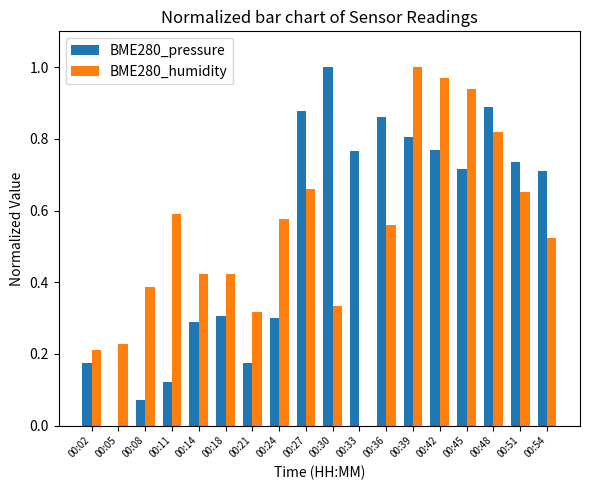

Does the chart contain stacked bars?

No